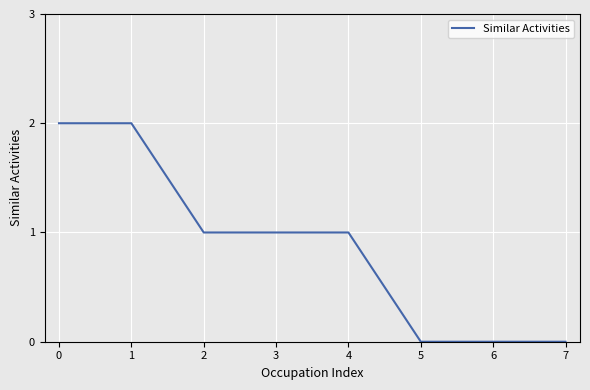

How many lines are shown in the chart?

1